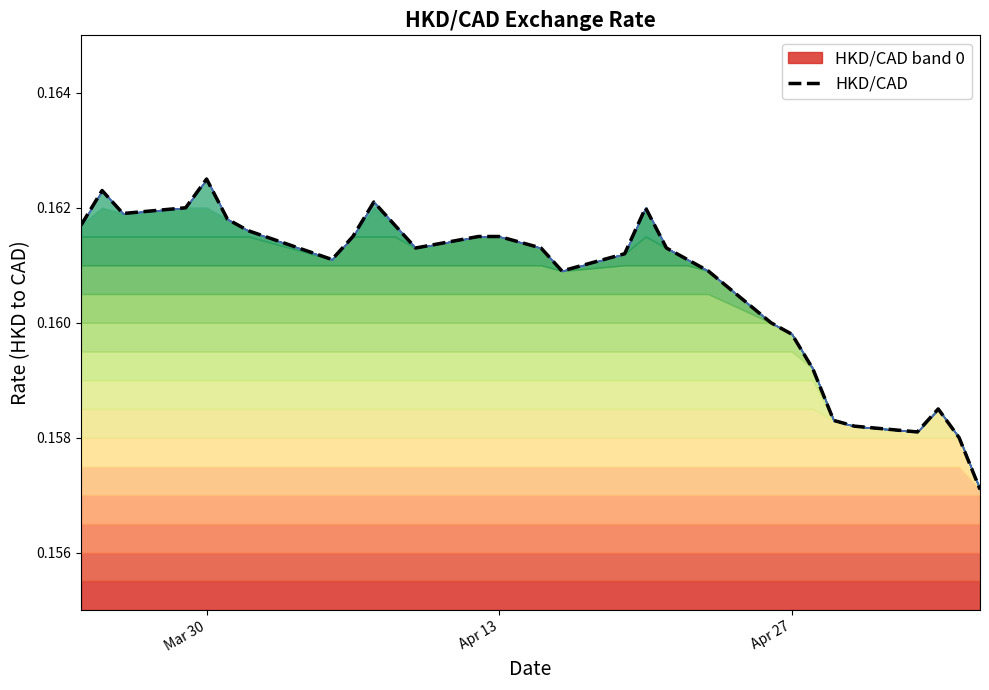

How many values are between 0 and 1?

31